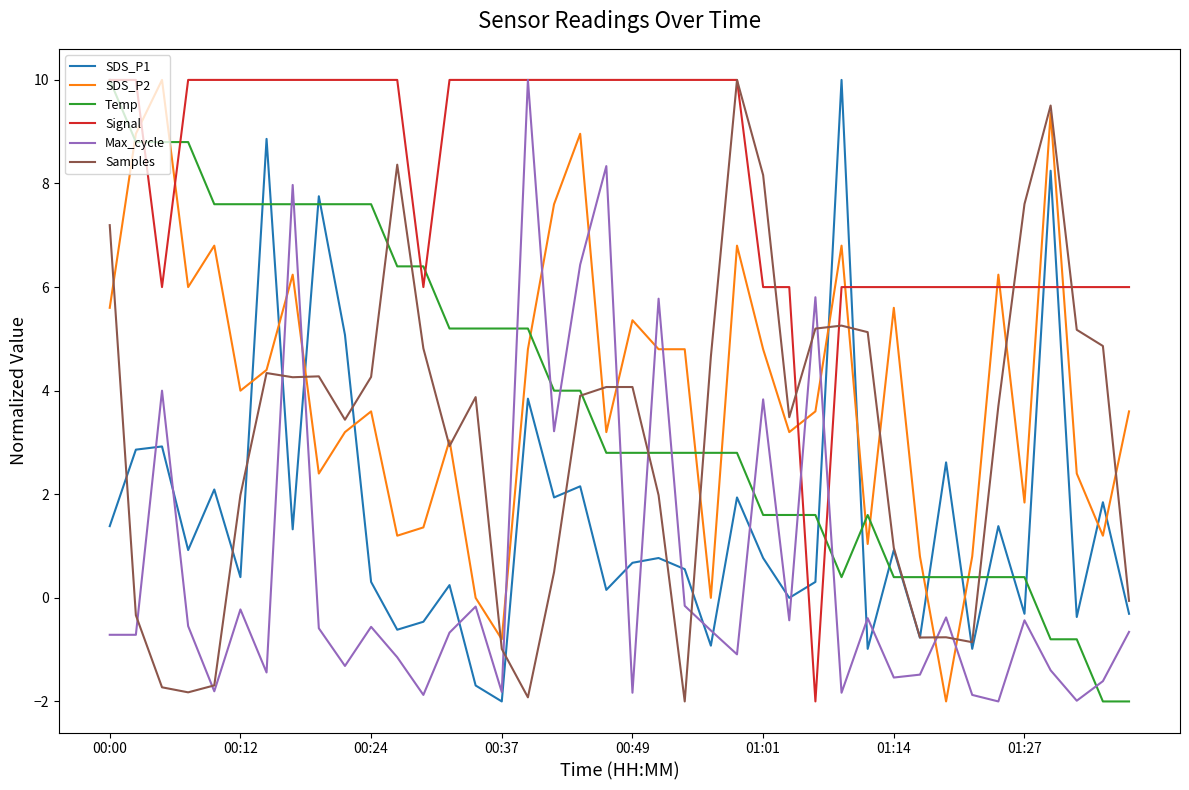

Which series ends up on top after the final intersection of SDS_P1 and SDS_P2?

SDS_P2